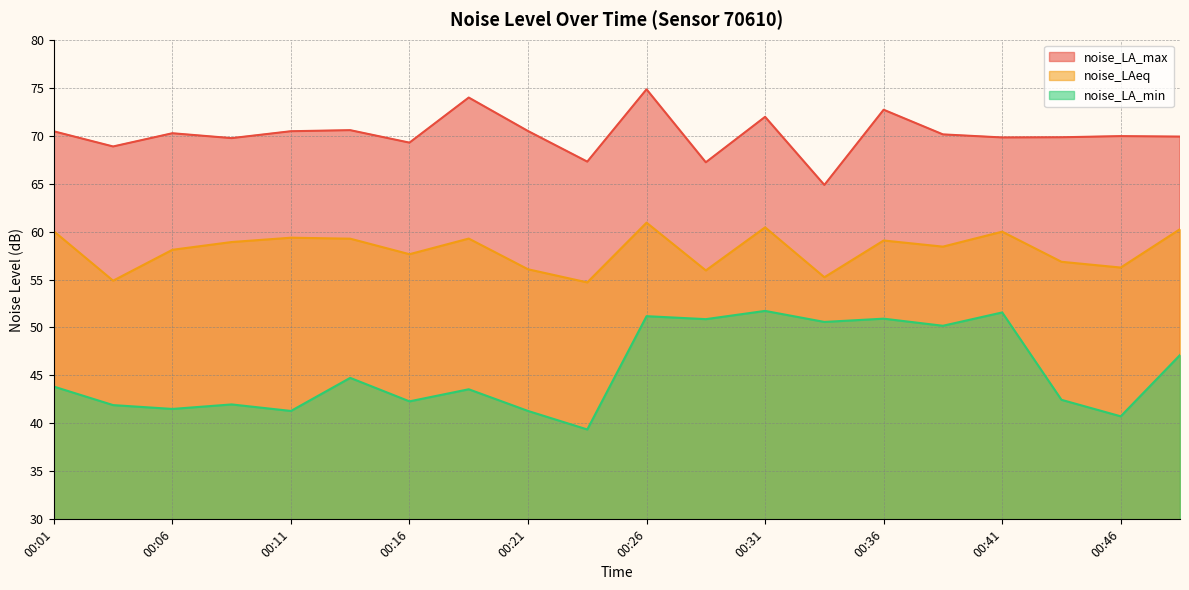

At 00:23, list the series in order from smallest to largest.

noise_LA_min, noise_LAeq, noise_LA_max